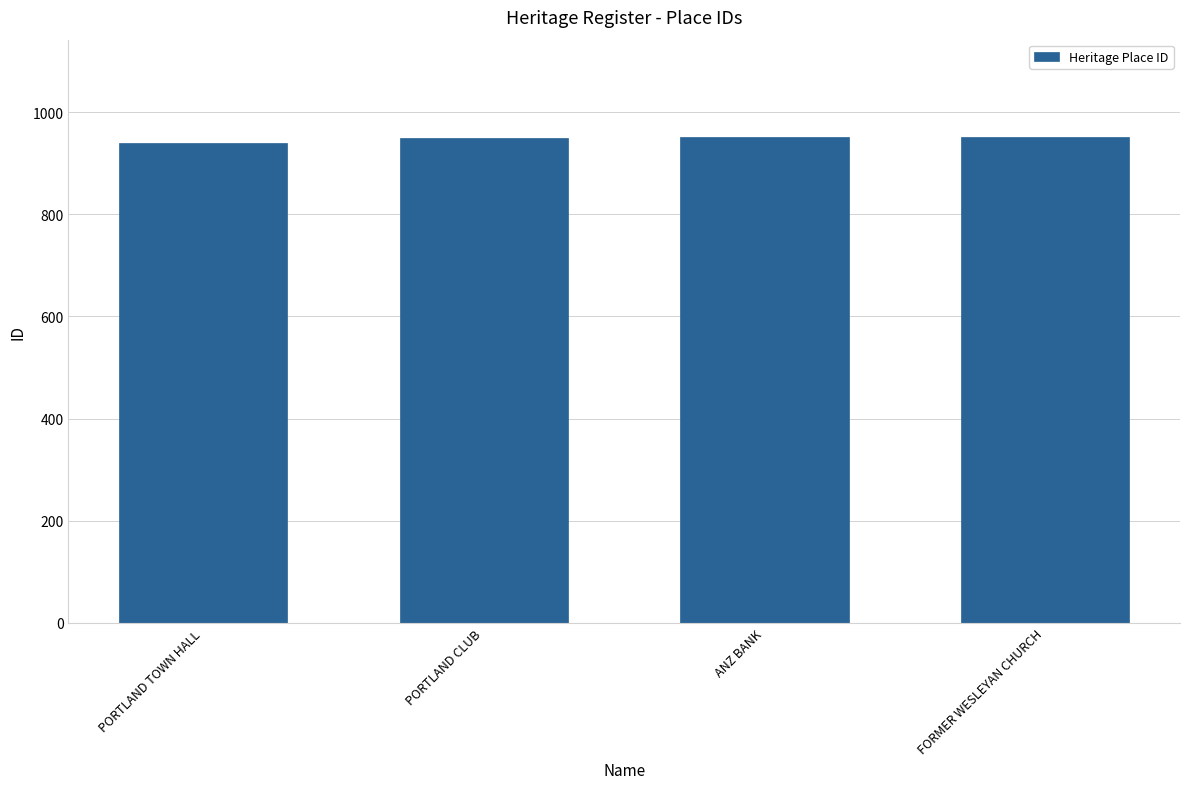

The value at FORMER WESLEYAN CHURCH is 952. True or false?

True